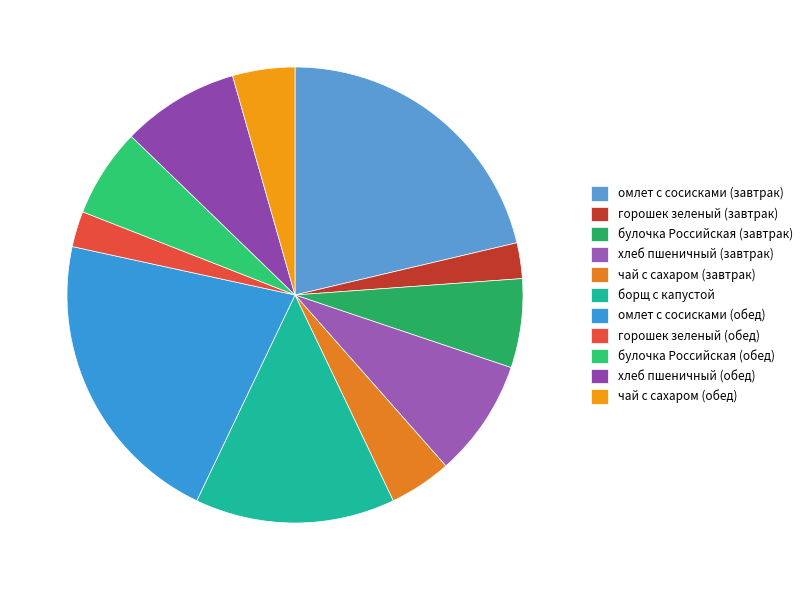

To the nearest percent, what percentage of the pie is чай с сахаром (завтрак)?

4%